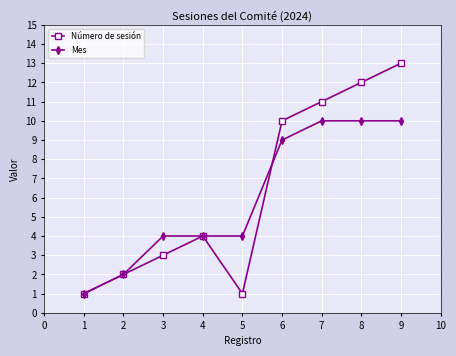

At which label does Mes reach its minimum?

1